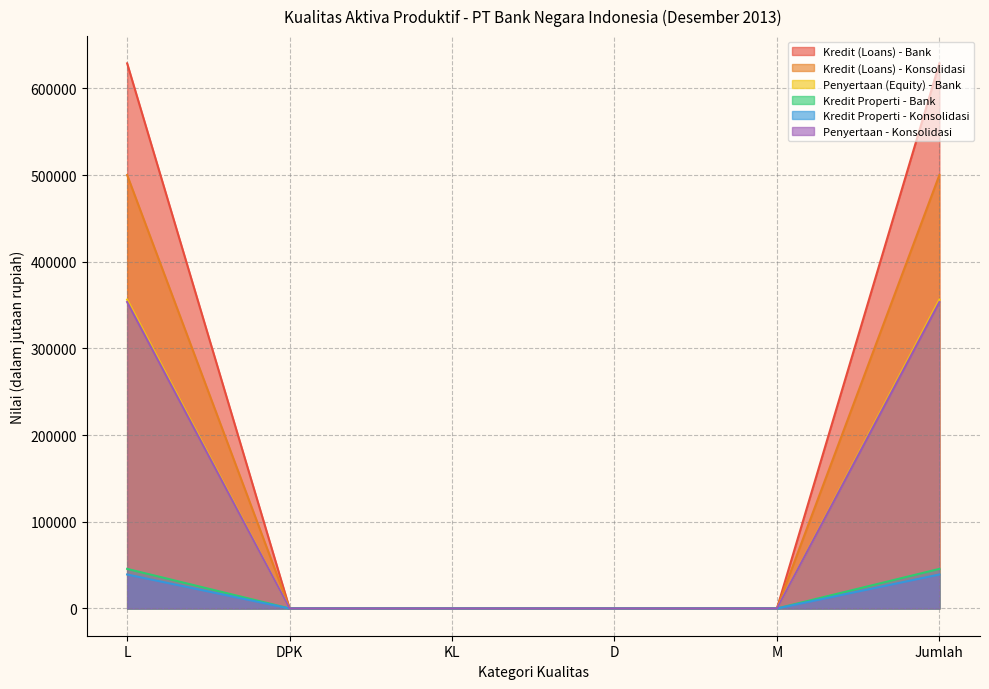

Reading left to right, transcribe all the data shown in this chart.

Kredit (Loans) - Bank: L=628831	DPK=0	KL=0	D=0	M=0	Jumlah=628831
Kredit (Loans) - Konsolidasi: L=500033	DPK=0	KL=0	D=0	M=0	Jumlah=500033
Penyertaan (Equity) - Bank: L=356299	DPK=0	KL=0	D=0	M=0	Jumlah=356299
Kredit Properti - Bank: L=45666	DPK=0	KL=0	D=0	M=0	Jumlah=45666
Kredit Properti - Konsolidasi: L=39209	DPK=0	KL=0	D=0	M=0	Jumlah=39209
Penyertaan - Konsolidasi: L=353523	DPK=0	KL=0	D=0	M=0	Jumlah=353523